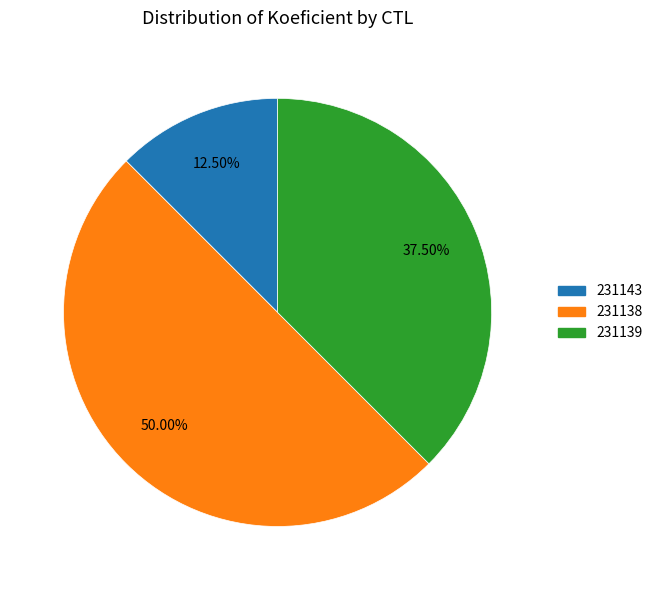

Count the number of slices in the pie.

3